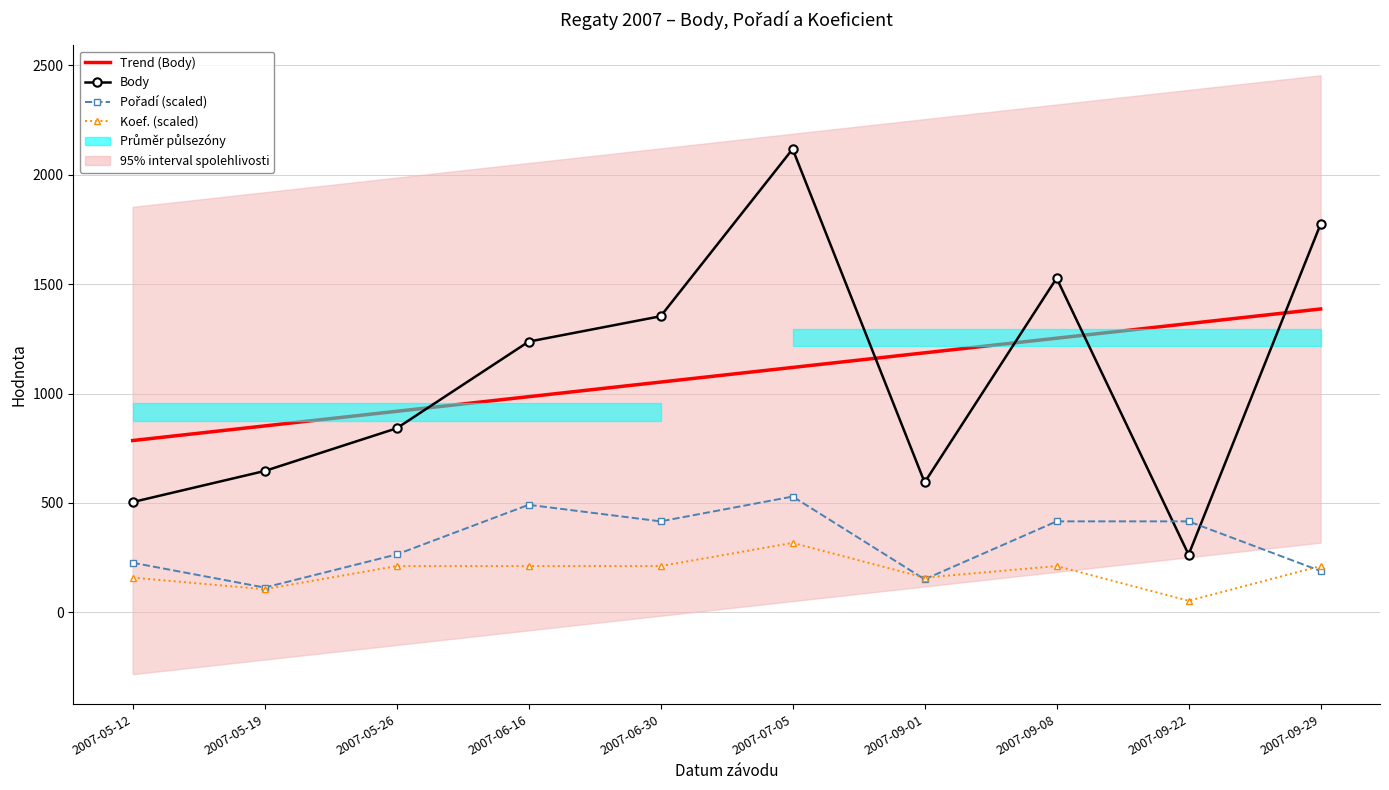

Which series has the largest total across all categories?

Body